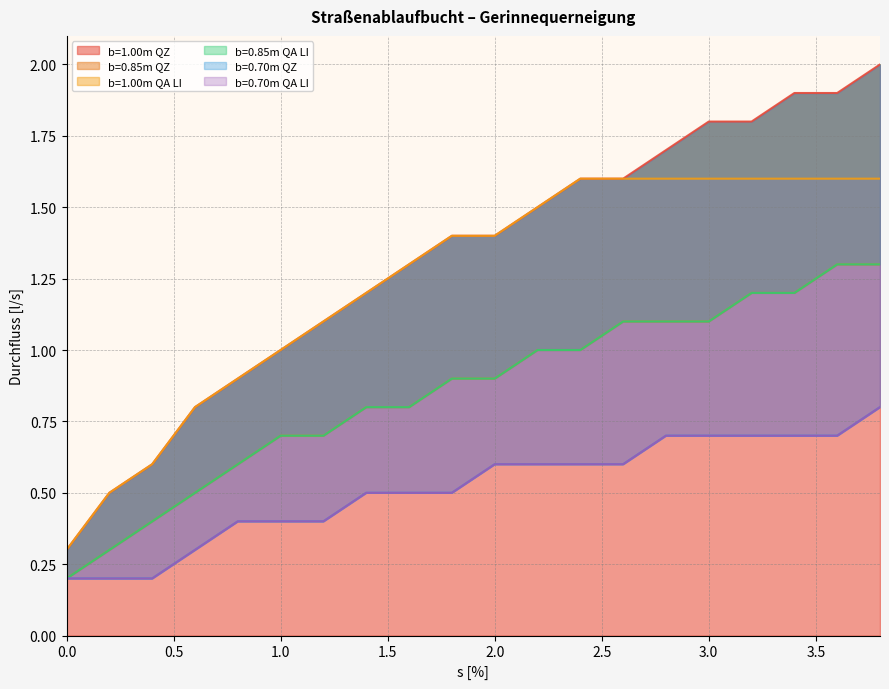

Count the number of data series in this chart.

6